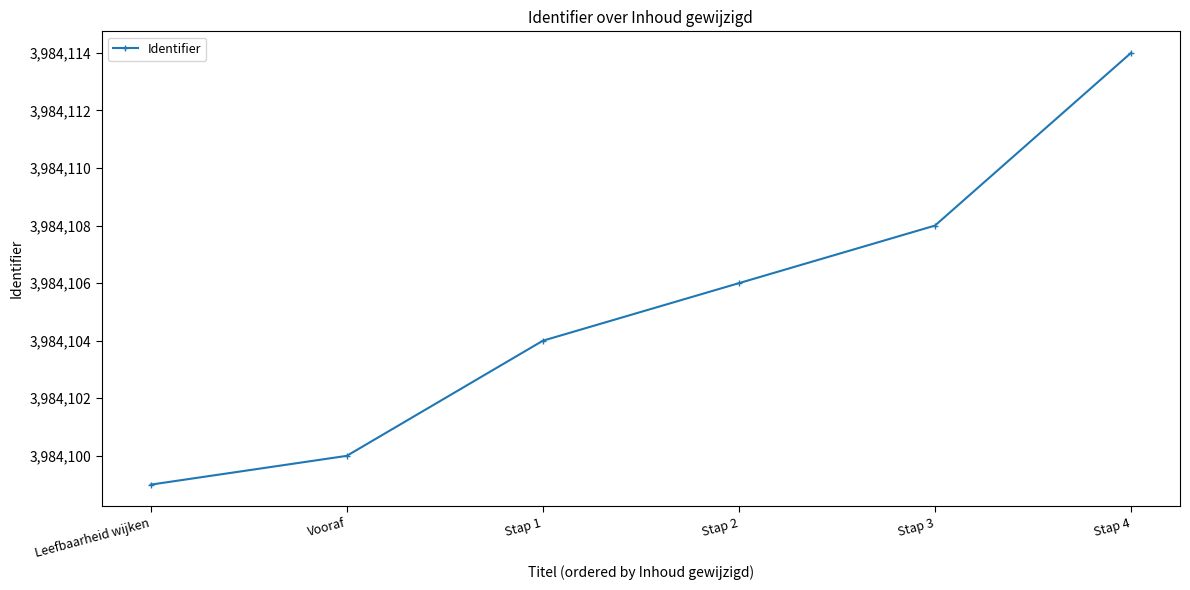

How many categories are shown in the chart?

6